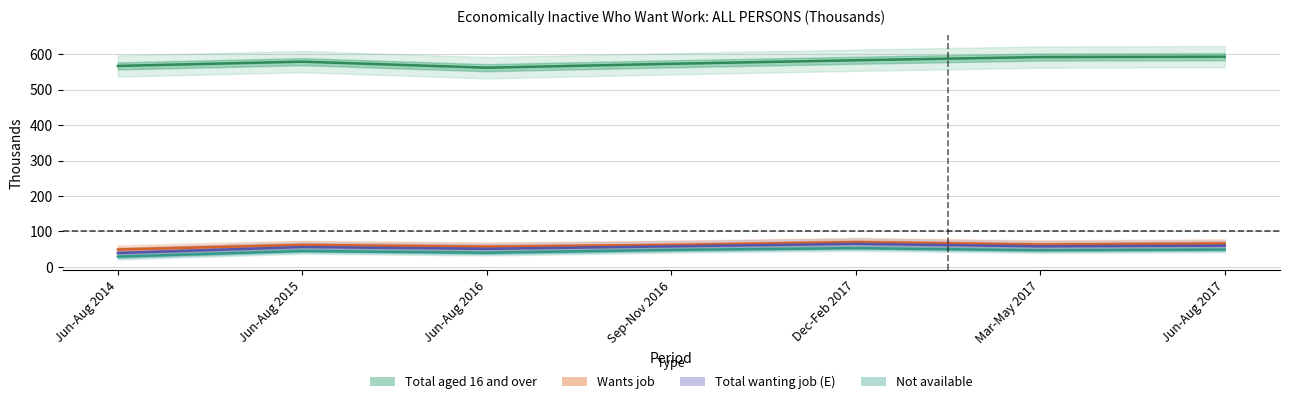

How many data points in Total wanting job (E) are less than 58?

3